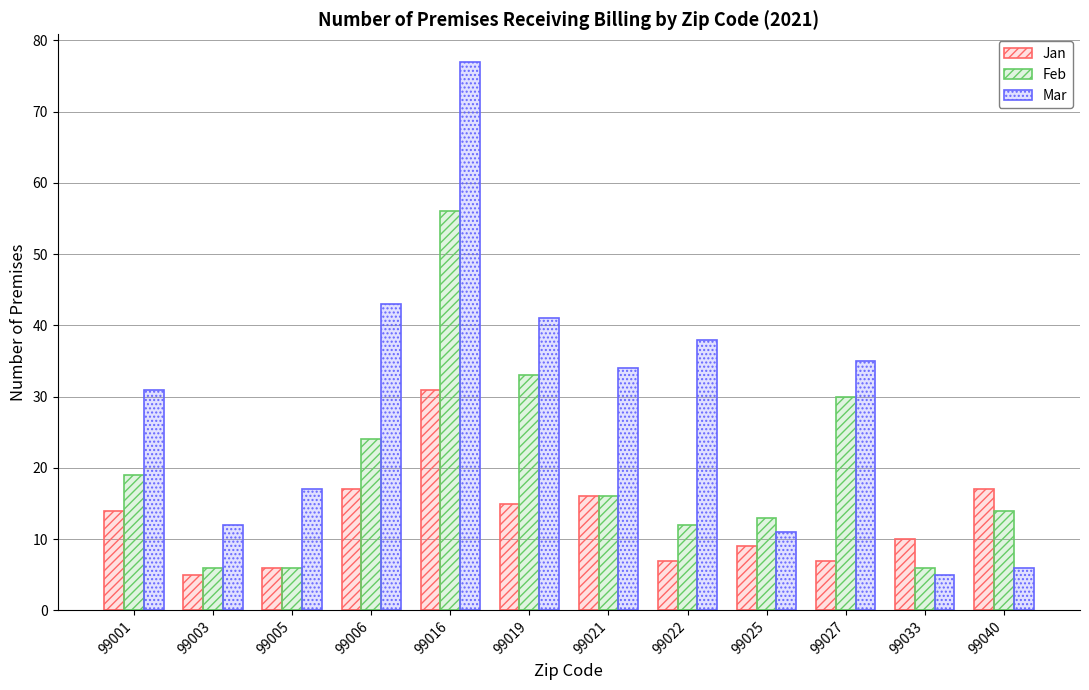

How many data points does each series have?

12